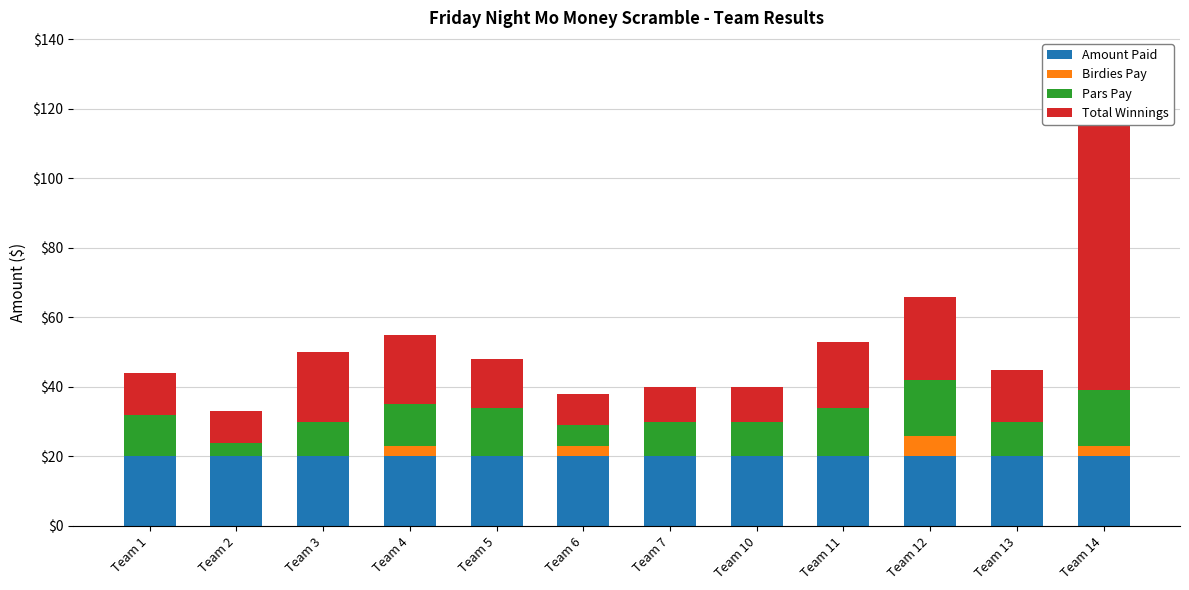

What are all the series names shown in the legend?

Amount Paid, Birdies Pay, Pars Pay, Total Winnings